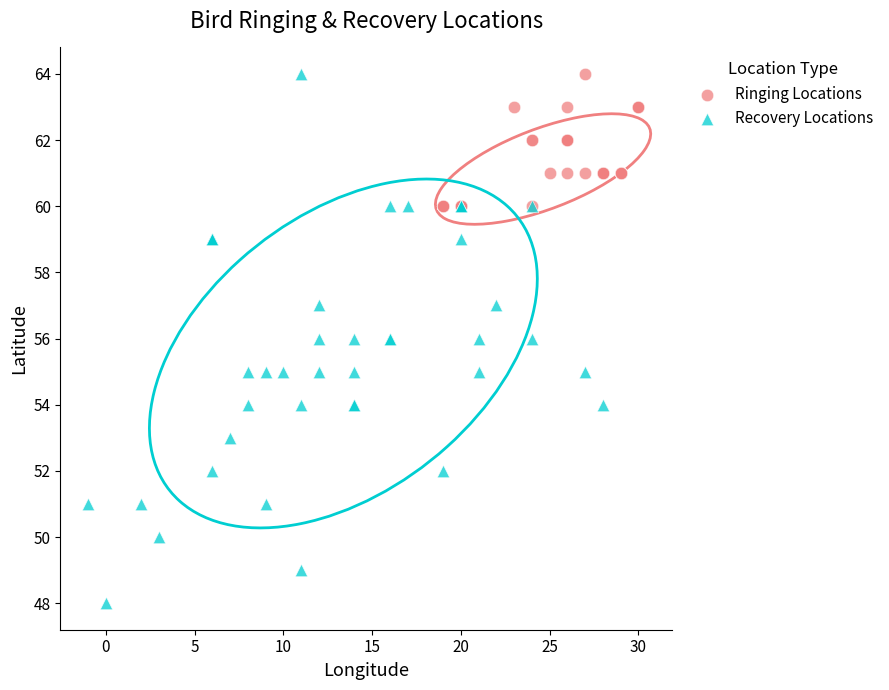

Which series contains the lowest Y value?

Recovery Locations